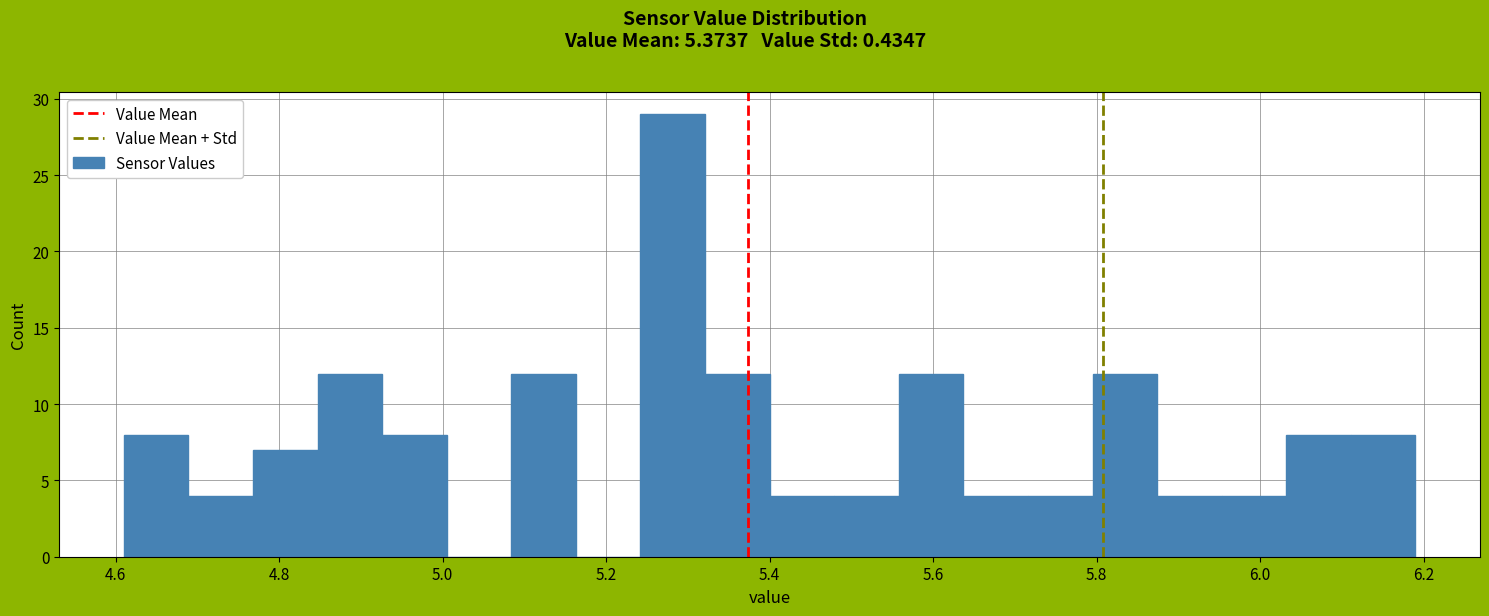

Read against the x-axis, roughly where is the centre of the tallest bar?

5.28